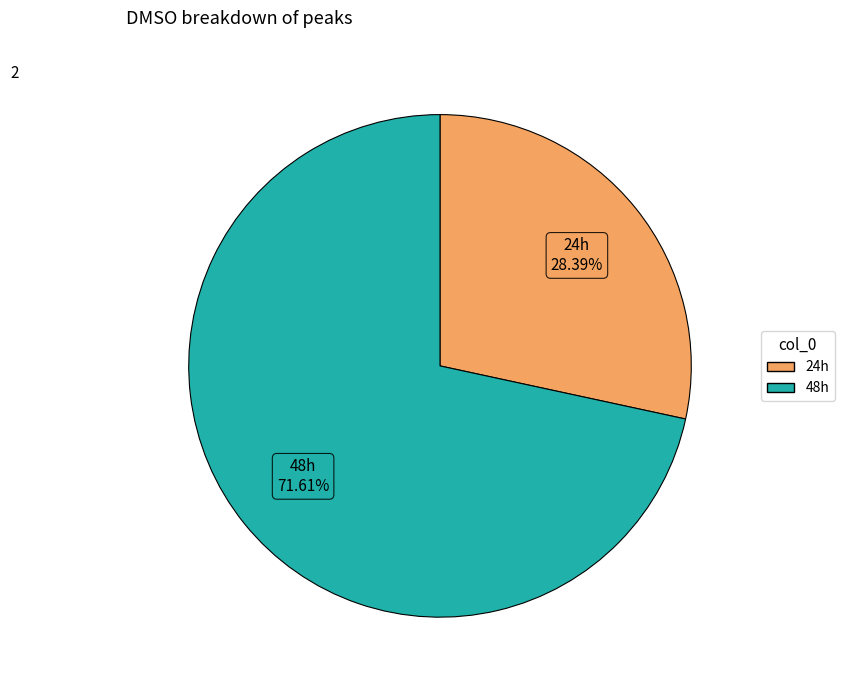

To the nearest percent, what percentage of the pie is 24h?

28%